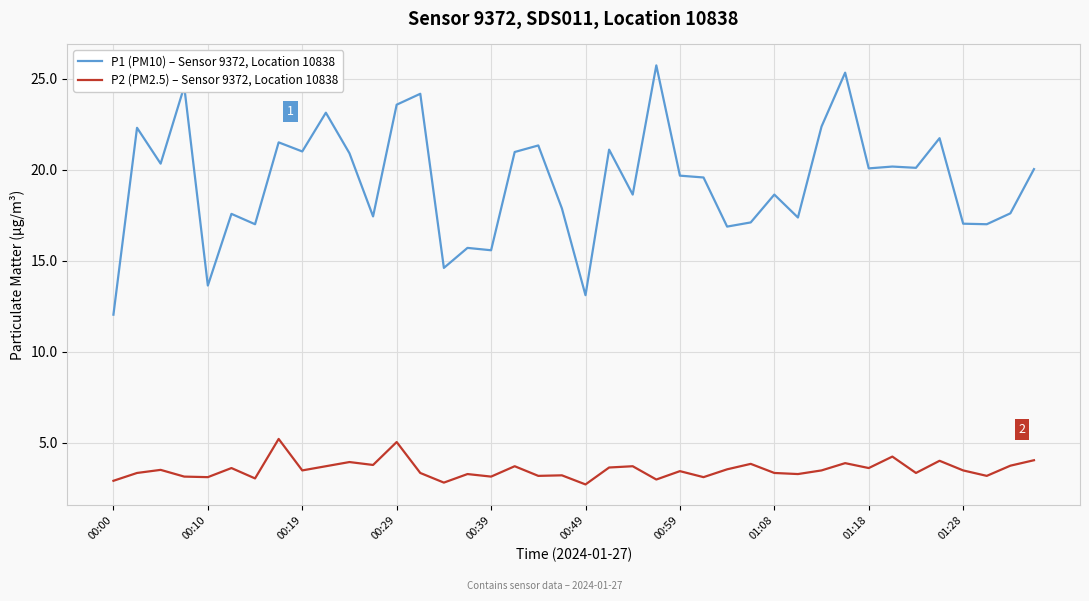

True or false: P2 (PM2.5) – Sensor 9372, Location 10838 and P1 (PM10) – Sensor 9372, Location 10838 cross at least once.

False